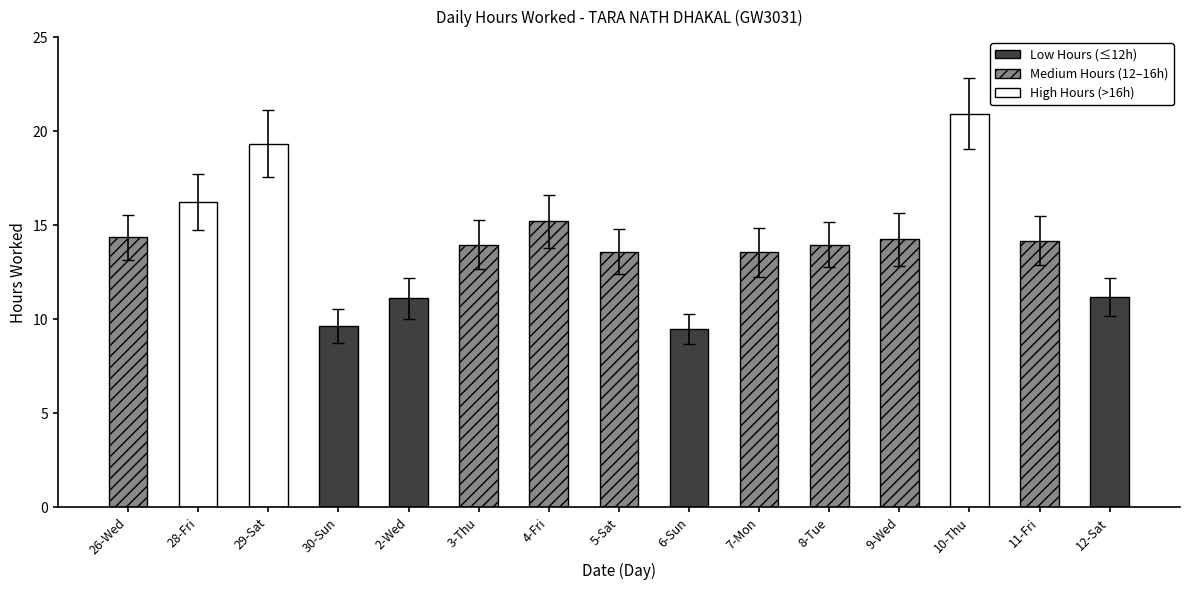

Is it true that Low Hours (≤12h) equals 11.2 at 12-Sat?

True